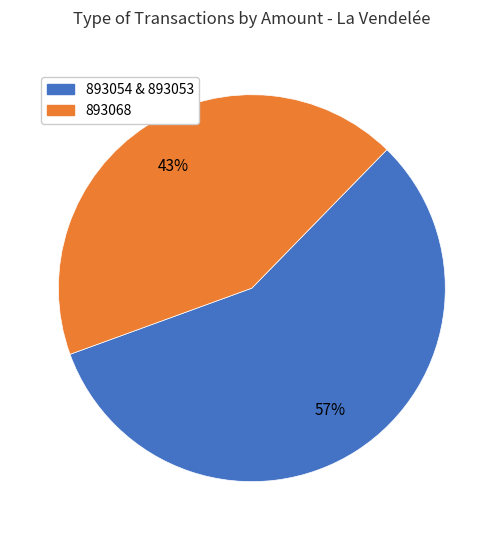

Is there any slice that represents more than half of the pie?

Yes